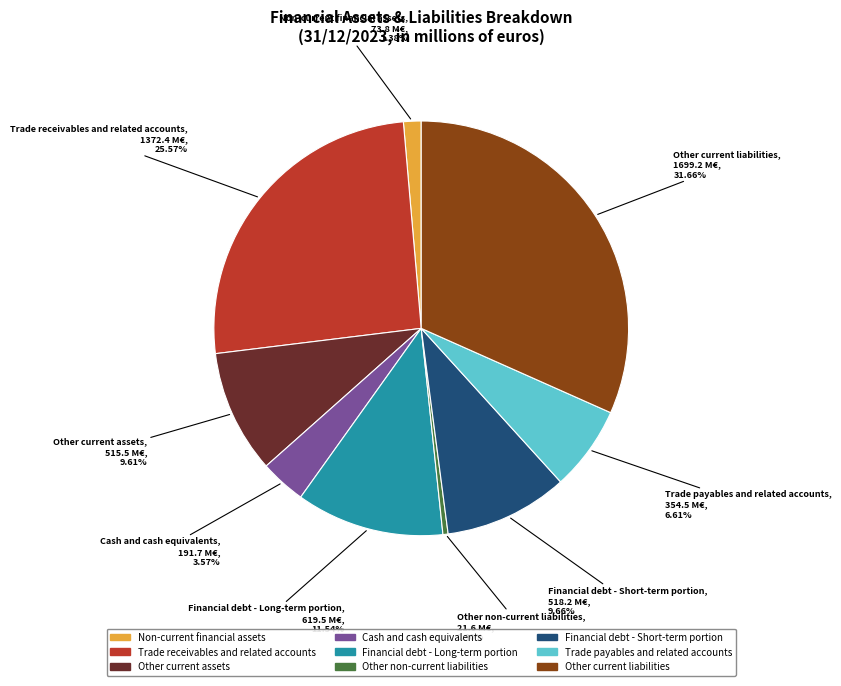

To the nearest percent, what portion does Financial debt - Long-term portion represent?

12%